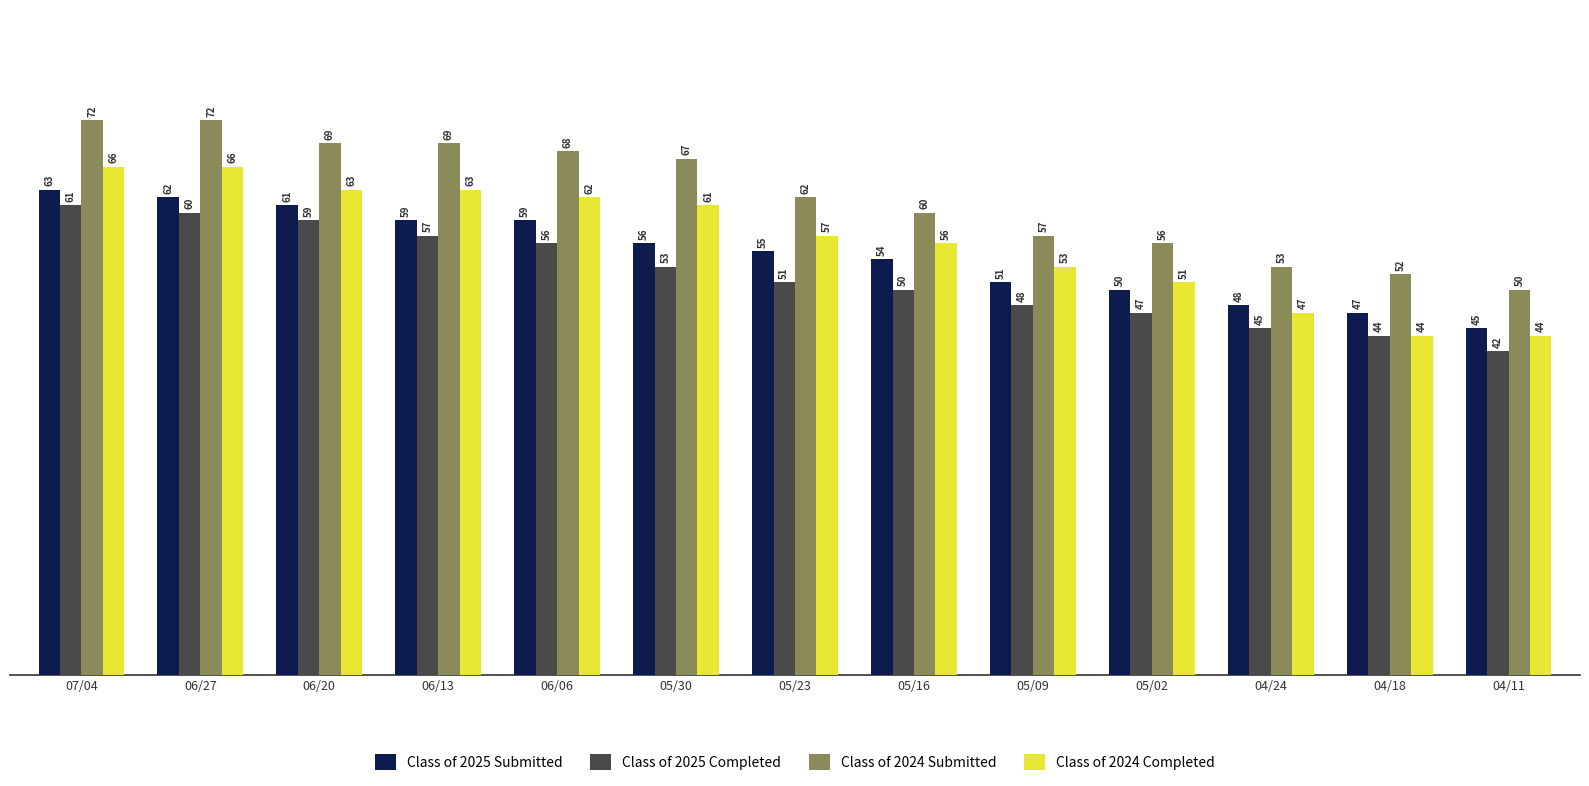

Is it true that Class of 2024 Submitted equals 26 at 06/27?

False